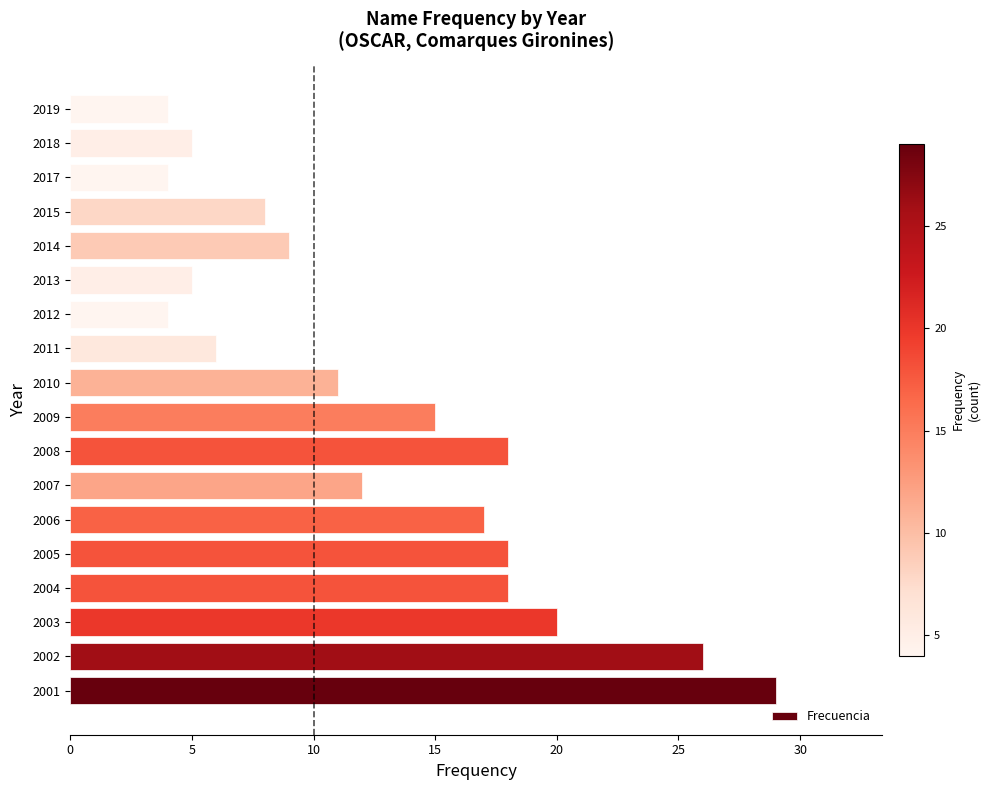

The value at 2012 is 4. True or false?

True